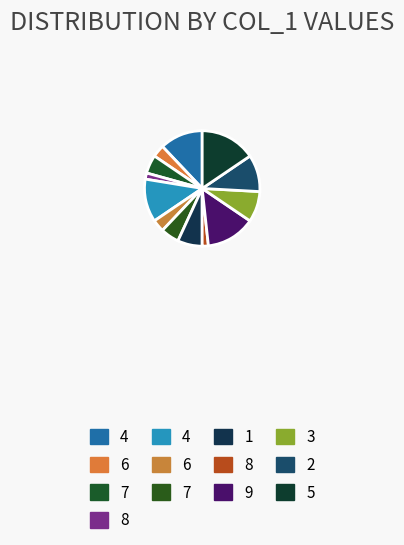

How many segments does this pie chart have?

13